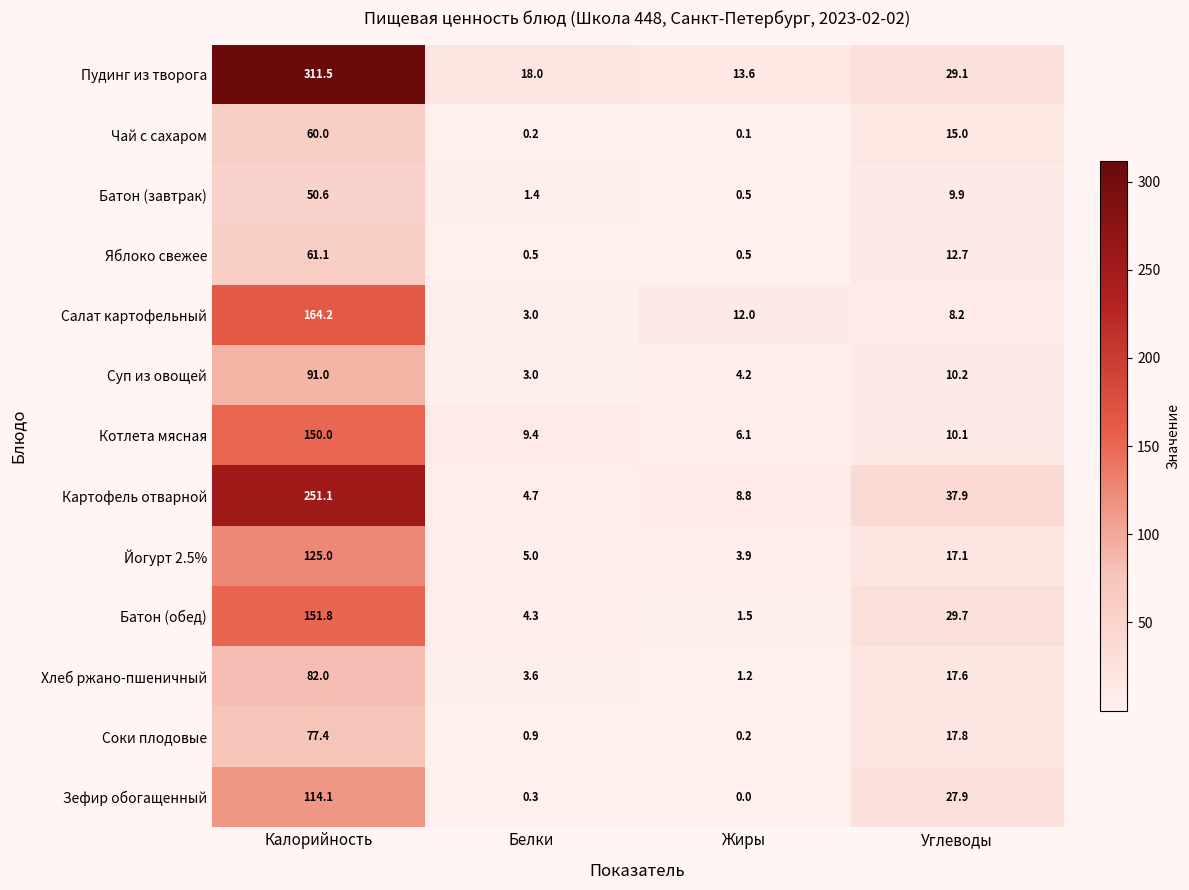

True or false: Зефир обогащенный has a value of 114.1 at Калорийность.

True